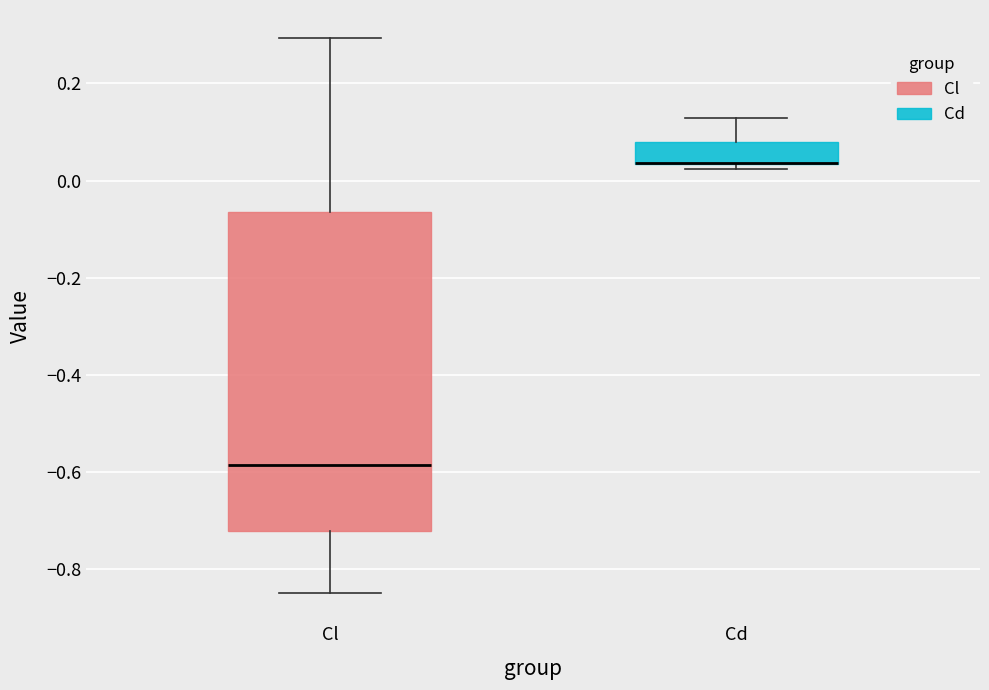

Which box is the tallest, from its lower edge to its upper edge?

Cl